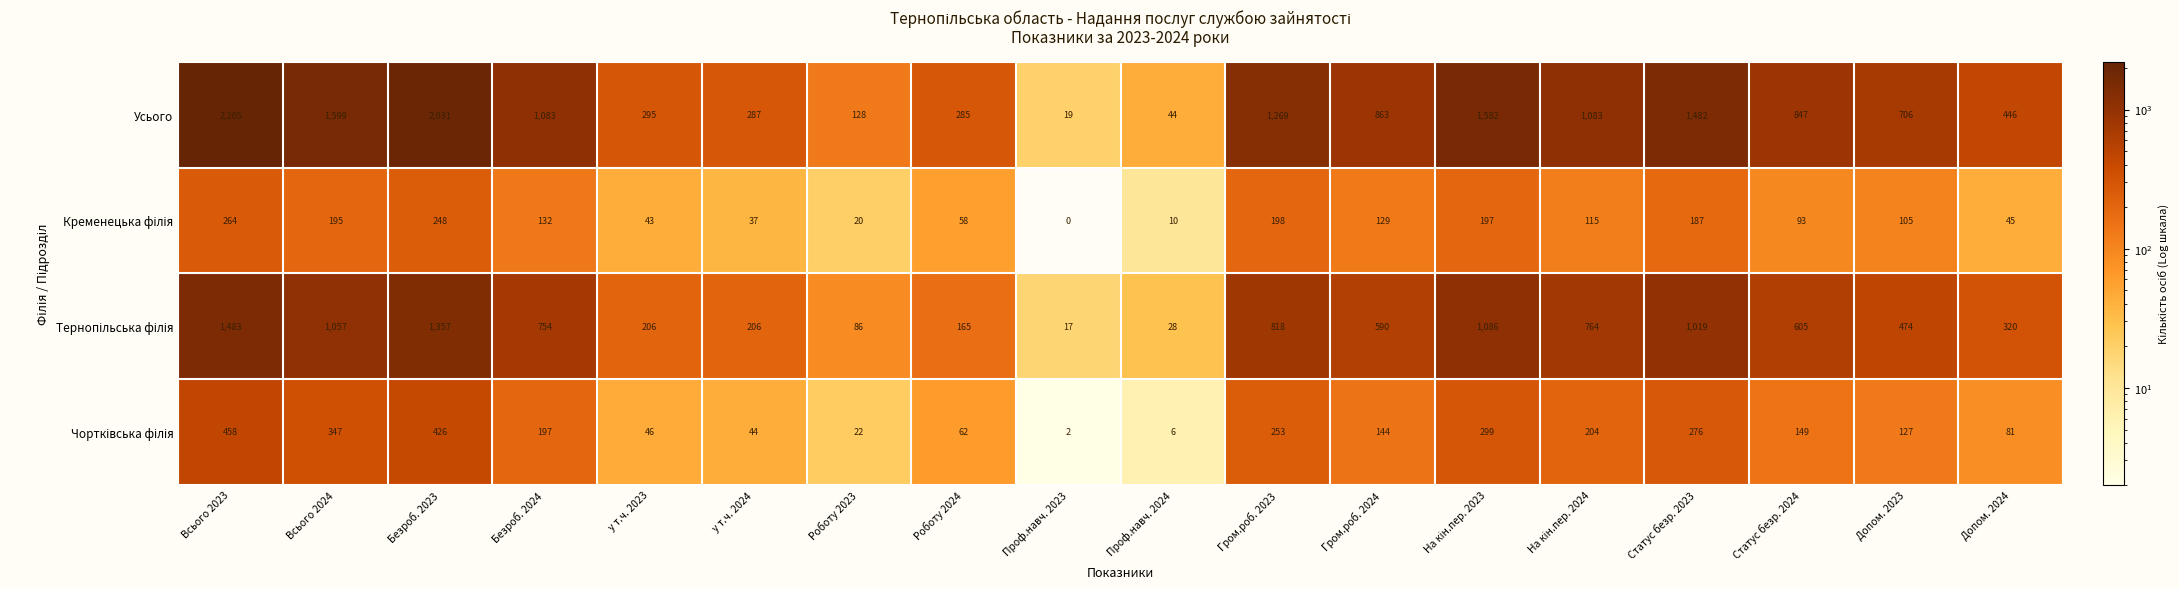

The Усього series shows 446 at Допом. 2024. True or false?

True